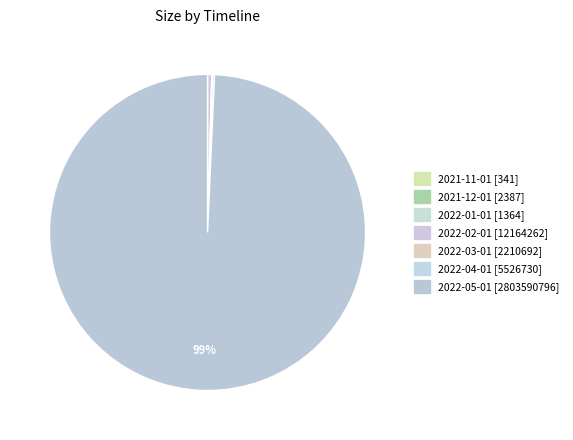

What is the majority slice?

2022-05-01